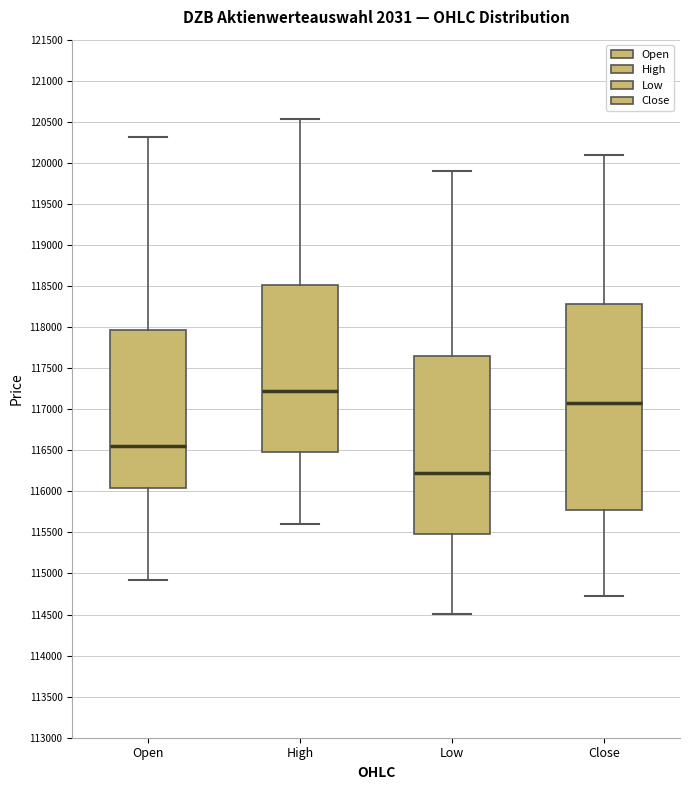

Reading left to right, read every box against the y-axis: the position of its median line, the range the box covers, and the ends of its whiskers. The values are not printed on the chart, so give them approximately, as read against the axis.

Open: median 116550, box 116050 to 117950, whiskers 114900 to 120300
High: median 117250, box 116450 to 118500, whiskers 115600 to 120550
Low: median 116200, box 115500 to 117650, whiskers 114500 to 119900
Close: median 117050, box 115800 to 118300, whiskers 114750 to 120100